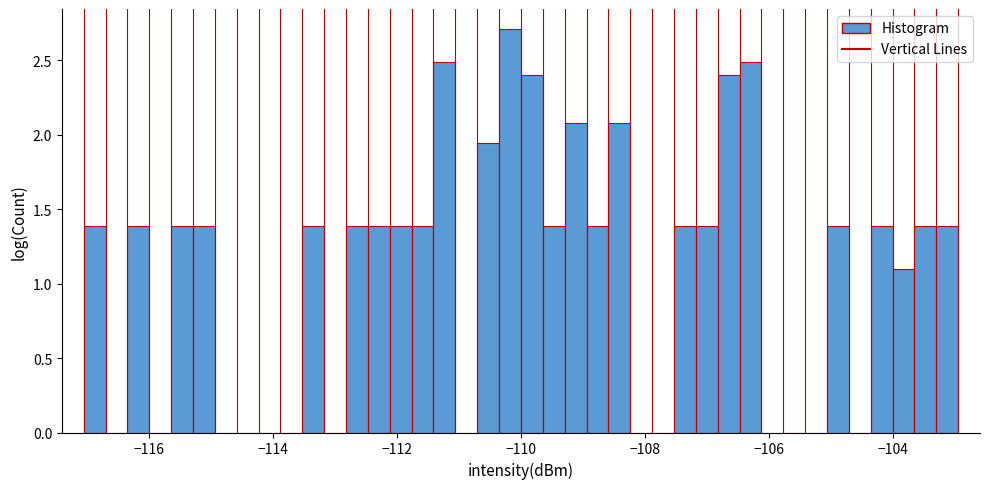

Around what value on the x-axis is the tallest bar? Give the approximate position of its centre, as read against the axis.

-110.2